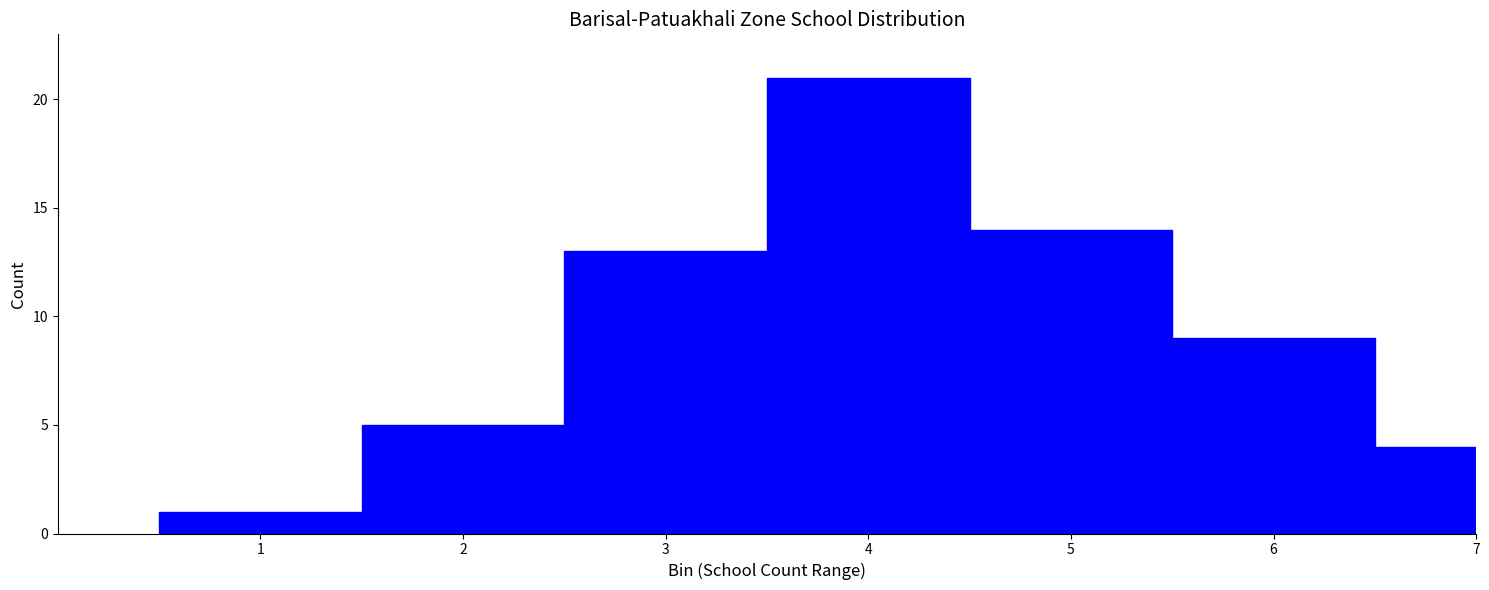

Reading left to right, transcribe all the data shown in this chart.

1	5	13	21	14	9	4